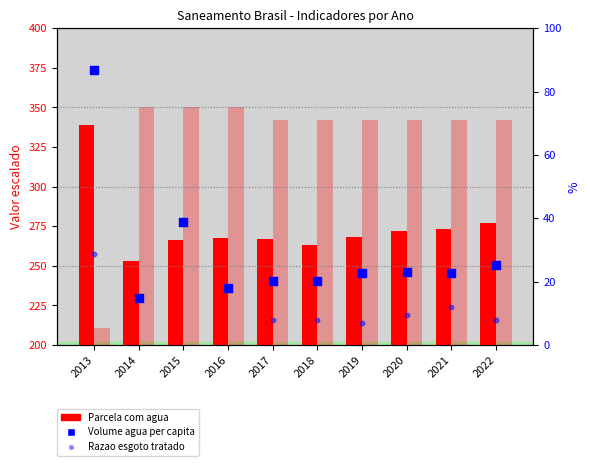

Which series contains the lowest Y value?

Razao esgoto tratado